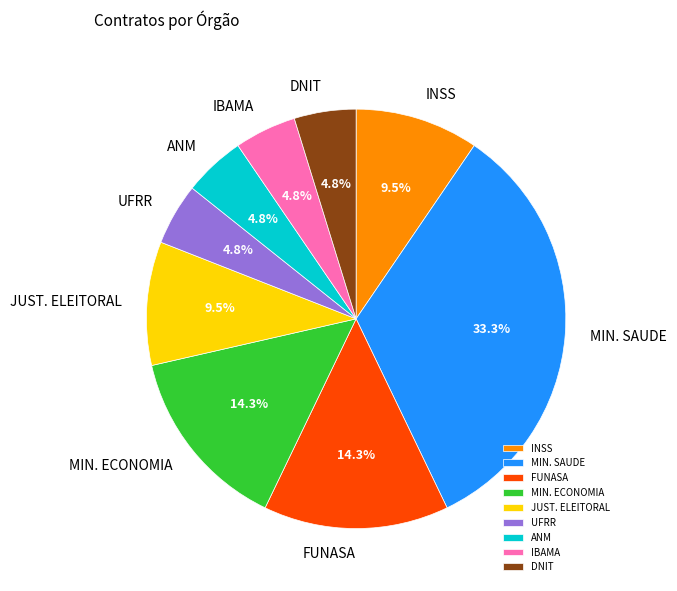

Does ANM account for over 50% of the chart?

No